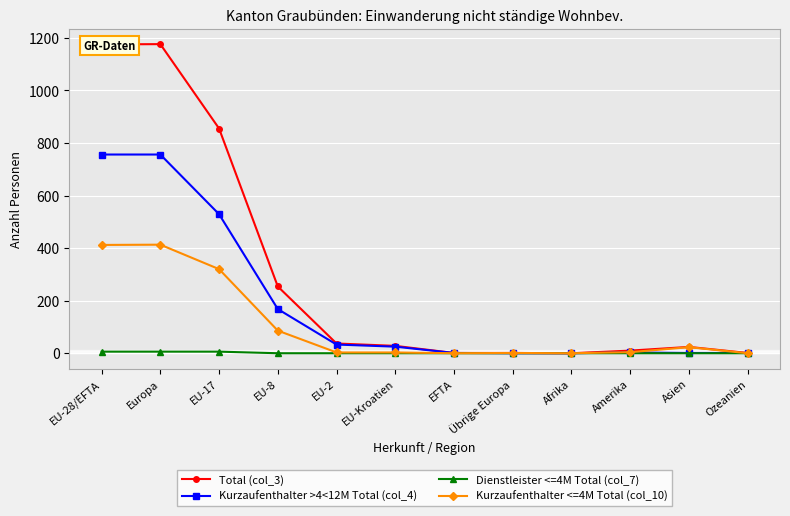

How many data points in Kurzaufenthalter >4<12M Total (col_4) are less than 25?

6